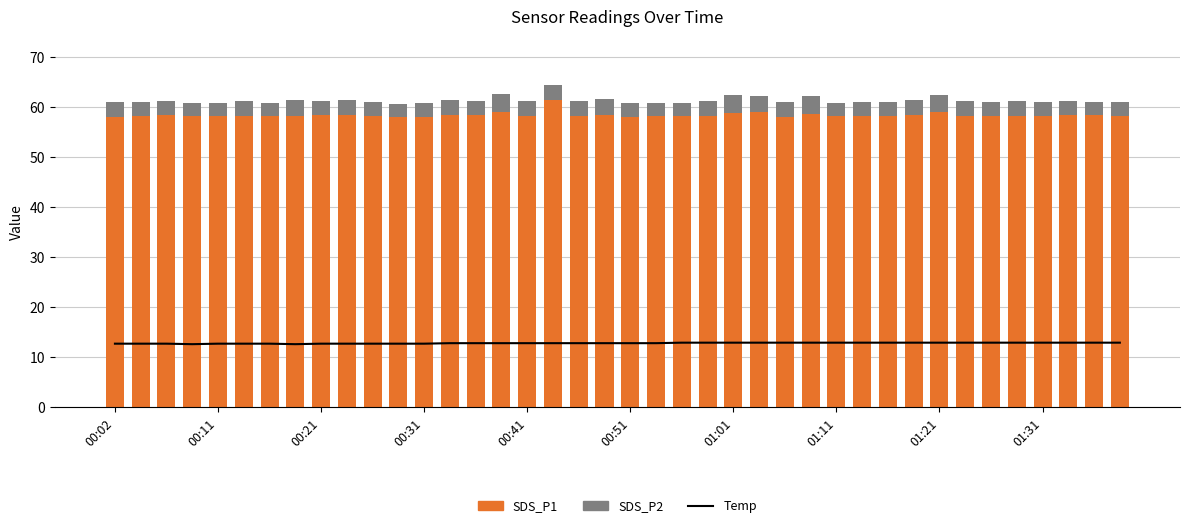

Which category has the highest value across all series?

17